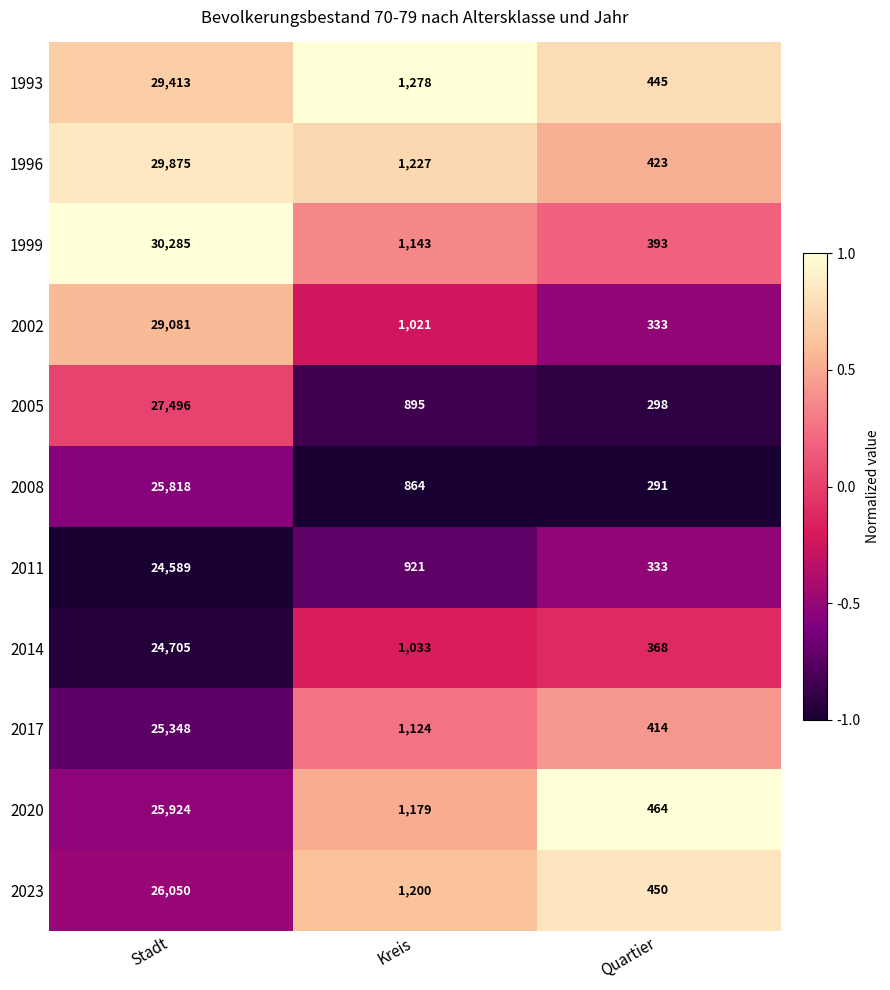

At which label is 2023 closest to 13250?

Kreis